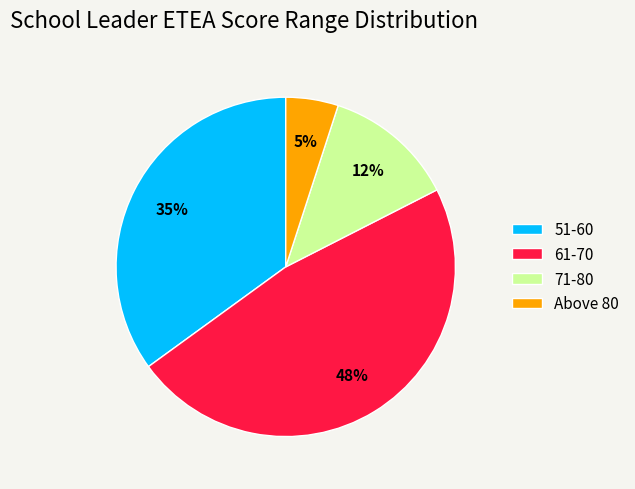

Rank the categories by value from highest to lowest.

61-70, 51-60, 71-80, Above 80